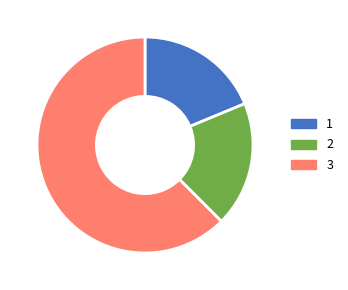

Is there any slice that represents more than half of the pie?

Yes